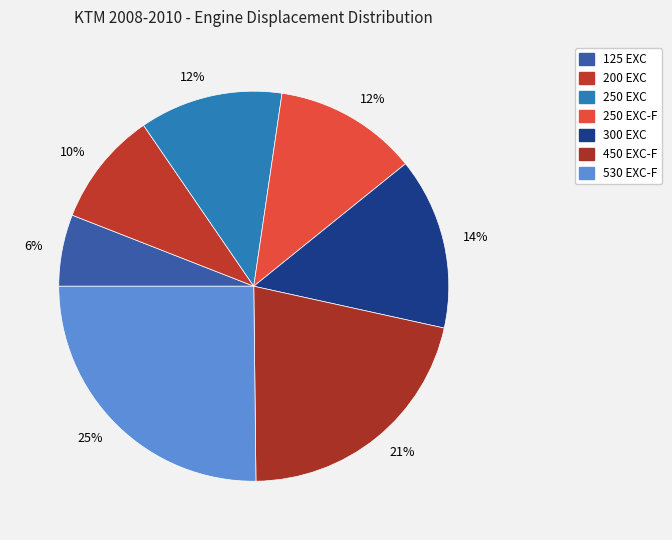

Count the number of slices in the pie.

7